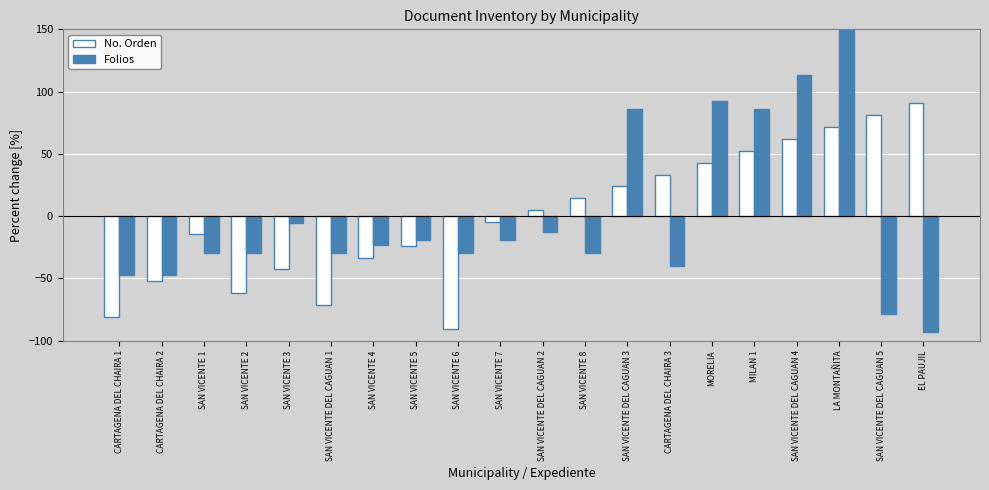

At which label does Folios reach its peak?

LA MONTAÑITA